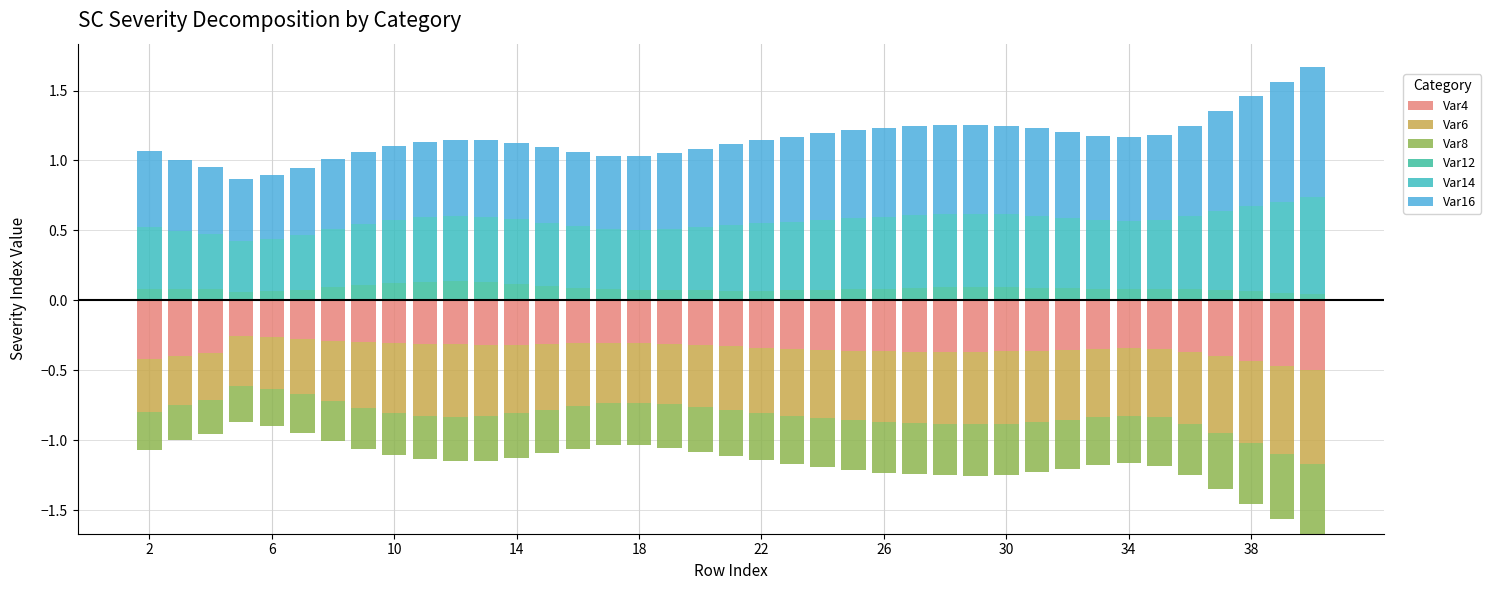

Rank the series at 31 from lowest to highest value.

Var4, Var6, Var8, Var12, Var14, Var16